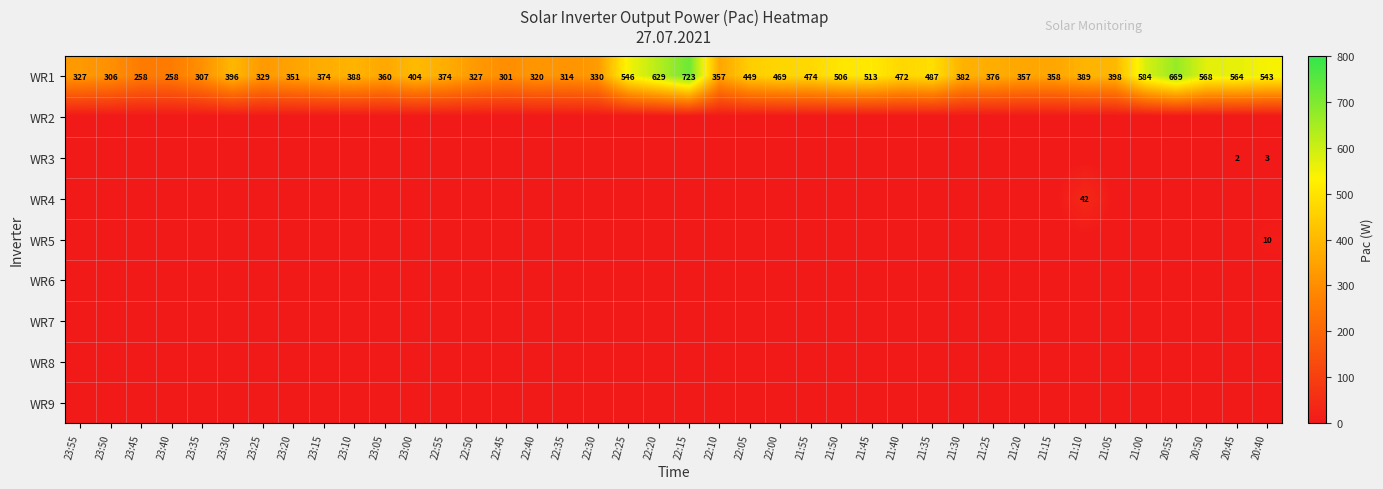

Where does the WR1 series first go above 388?

23:30